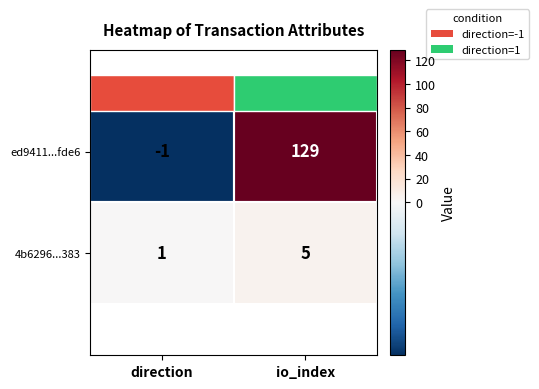

What is the difference between the maximum and minimum values in the ed9411...fde6 series?

130